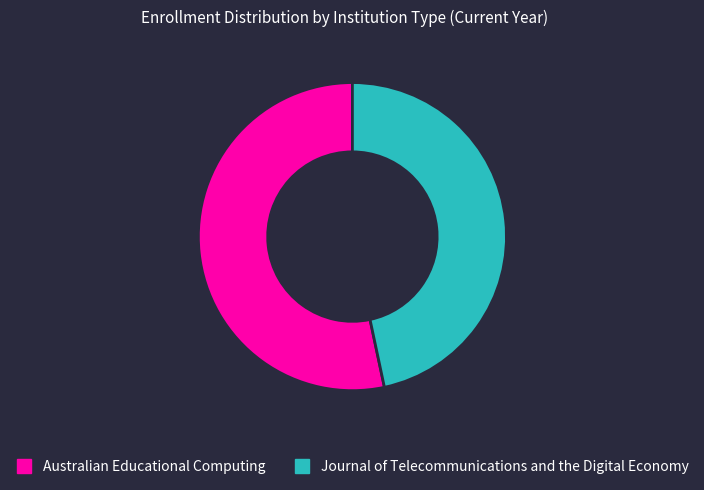

How many segments does this pie chart have?

2